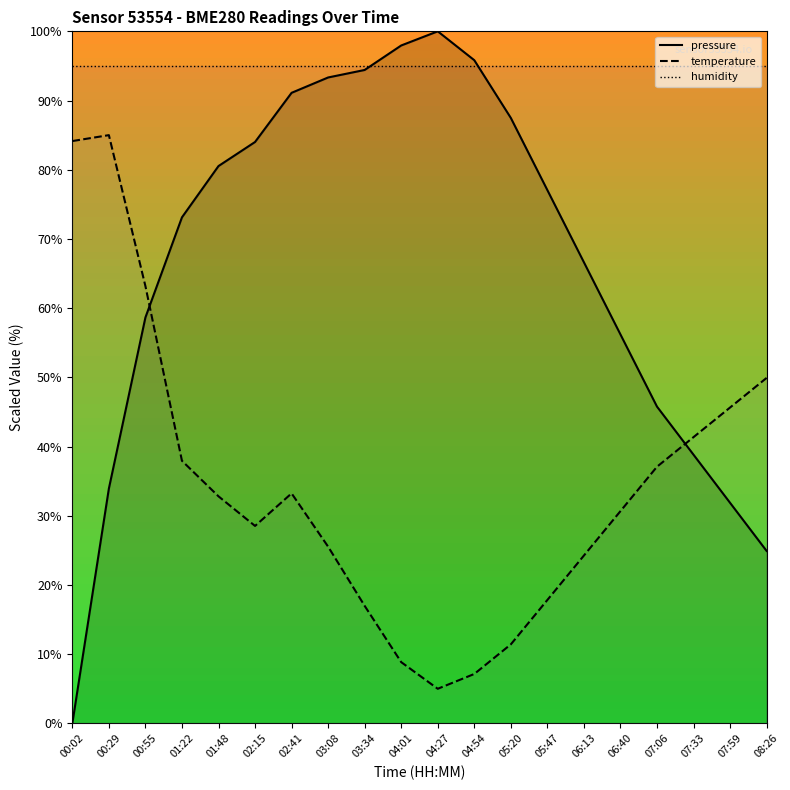

What is the total value across all series at 02:15?

207.5